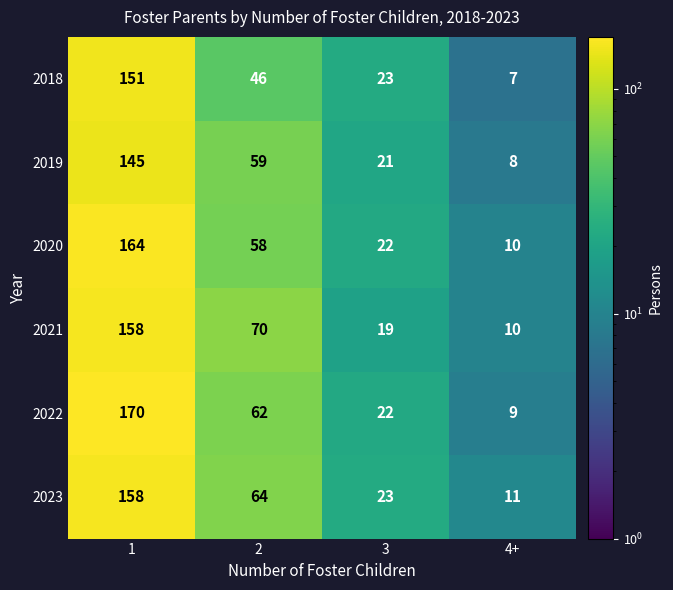

What is the sum of all 2023 values?

256